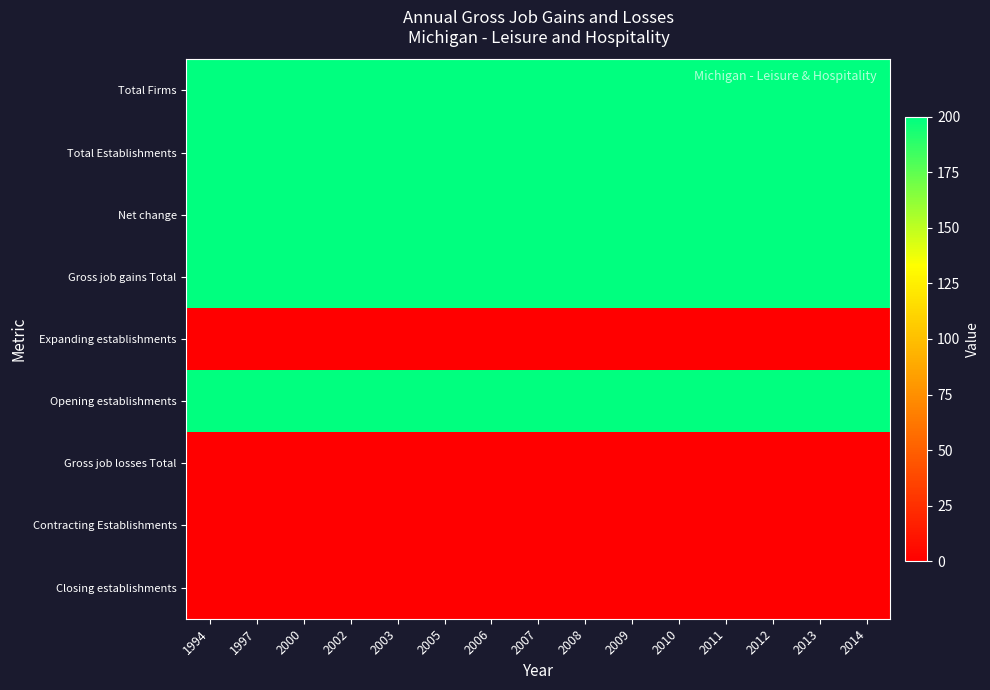

At which category is the sum across all series the highest?

1994